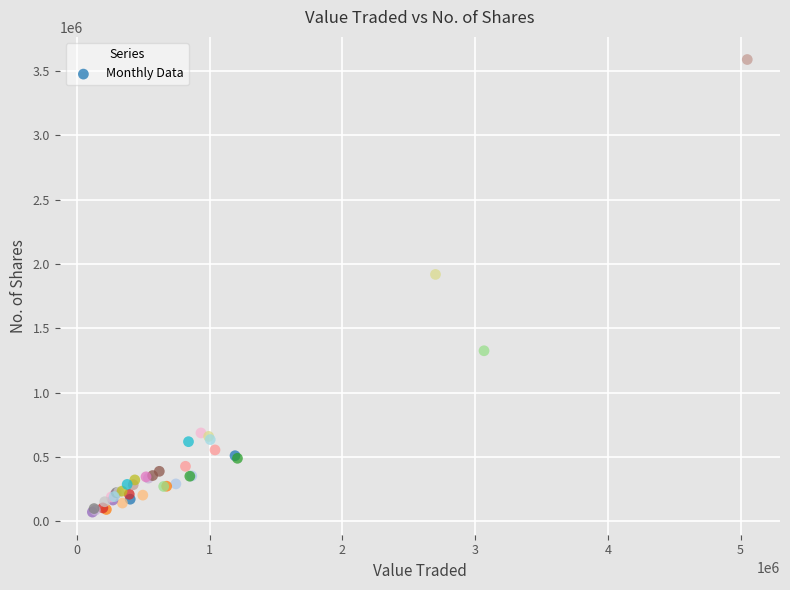

What Y value in the scatter plot is closest to 1829526?

1918141